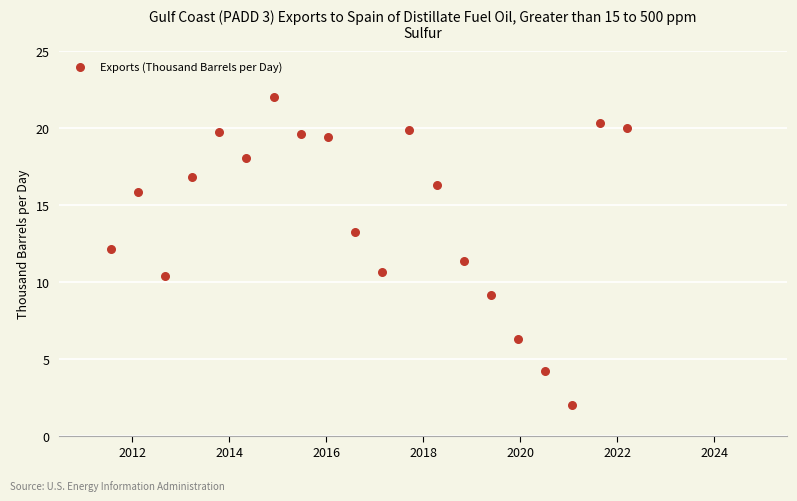

What is the range of X values (max minus min)?

10.6